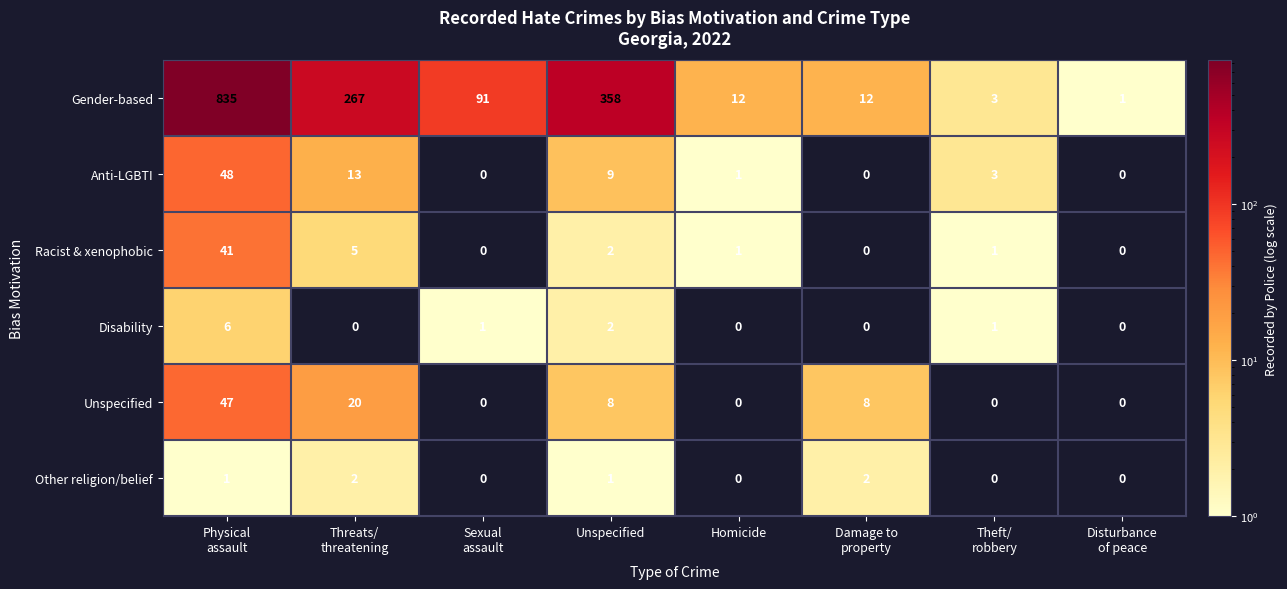

The Disability series shows 4 at Homicide. True or false?

False